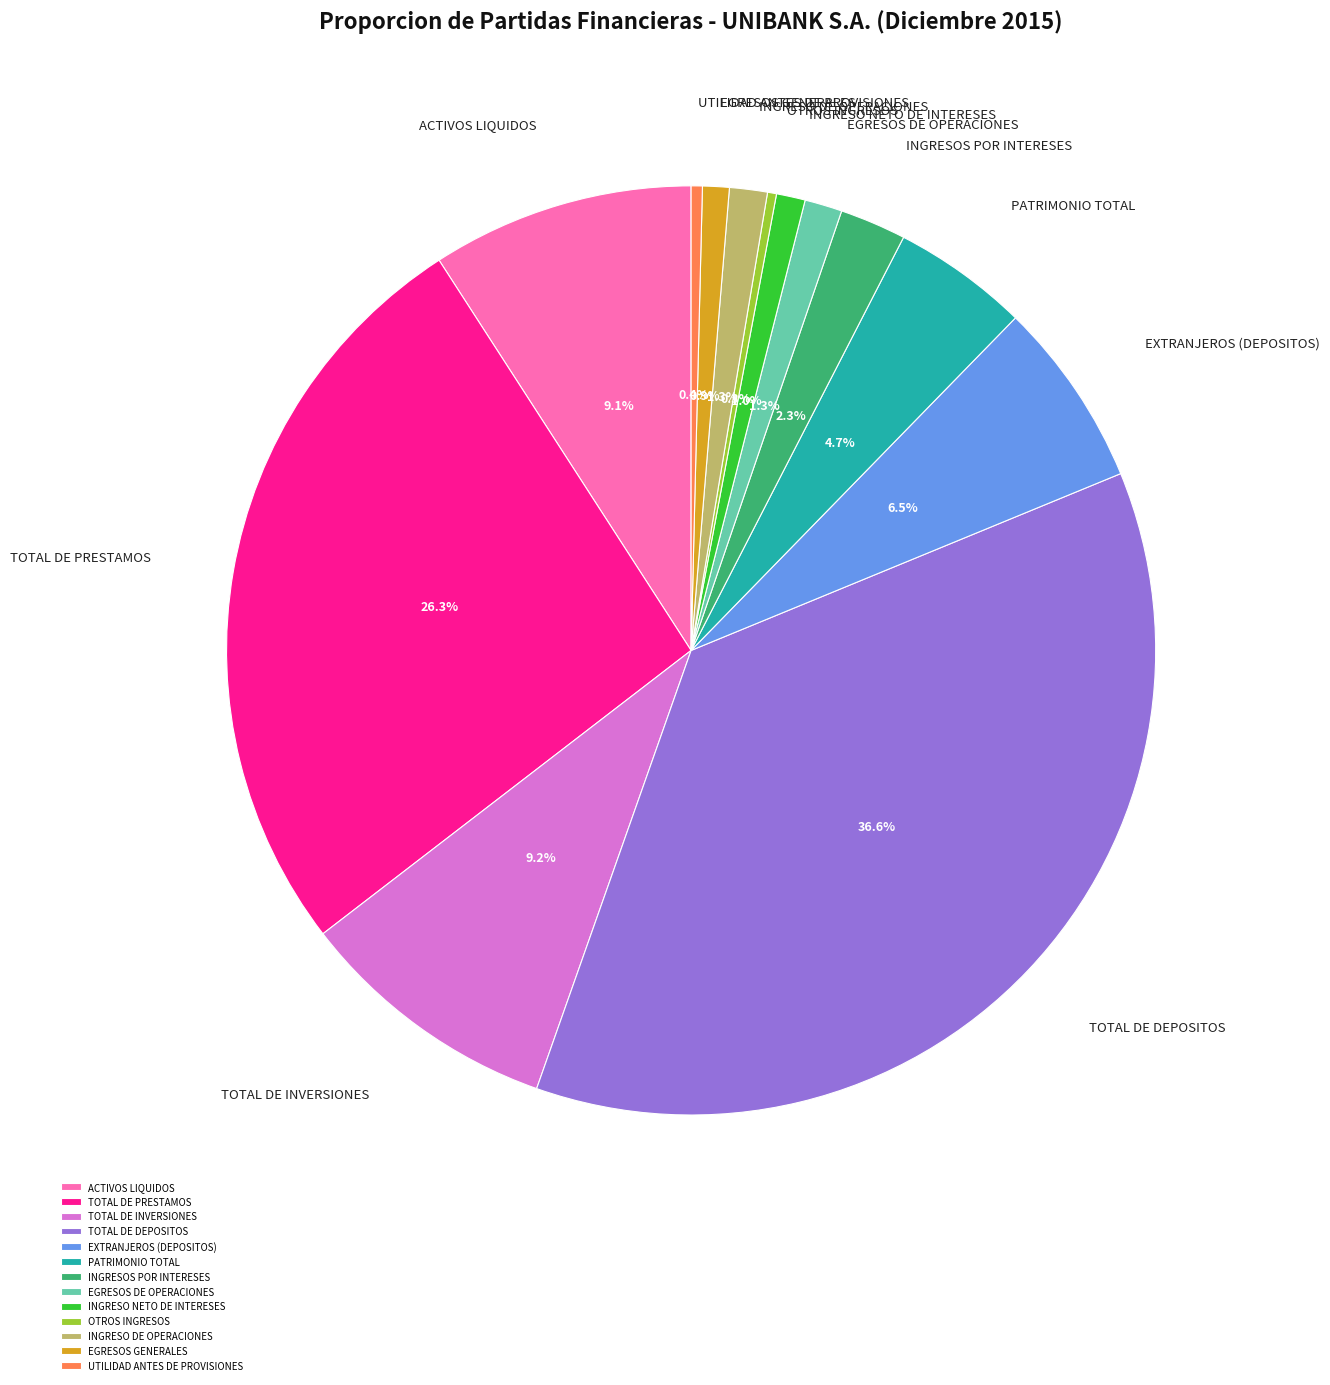

Which has a higher value, INGRESOS POR INTERESES or EGRESOS GENERALES?

INGRESOS POR INTERESES